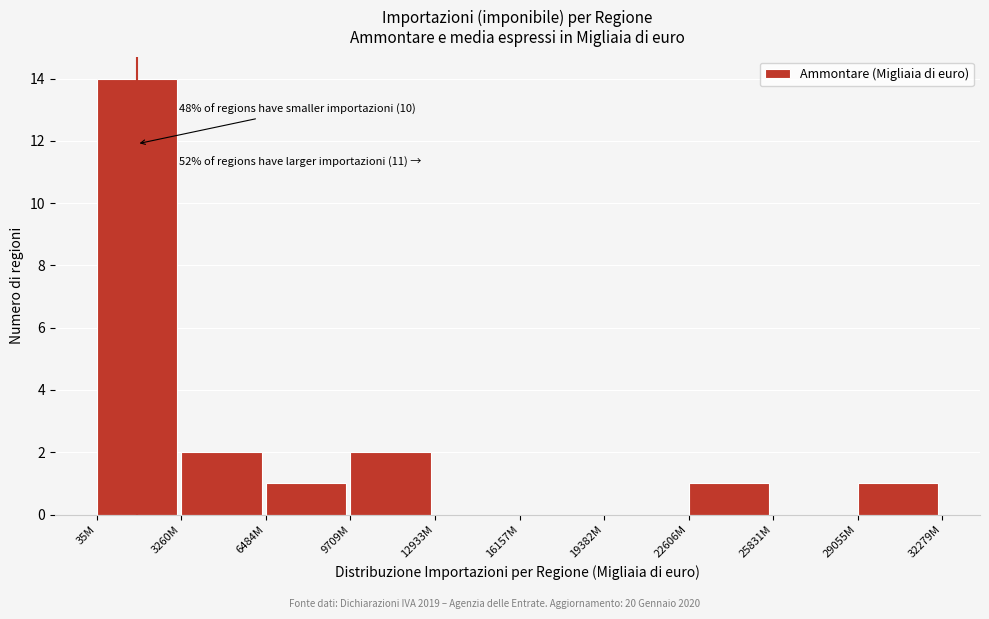

Reading left to right, what are all the values shown in this chart?

35M=14	3260M=2	6484M=1	9709M=2	12933M=0	16157M=0	19382M=0	22606M=1	25831M=0	29055M=1